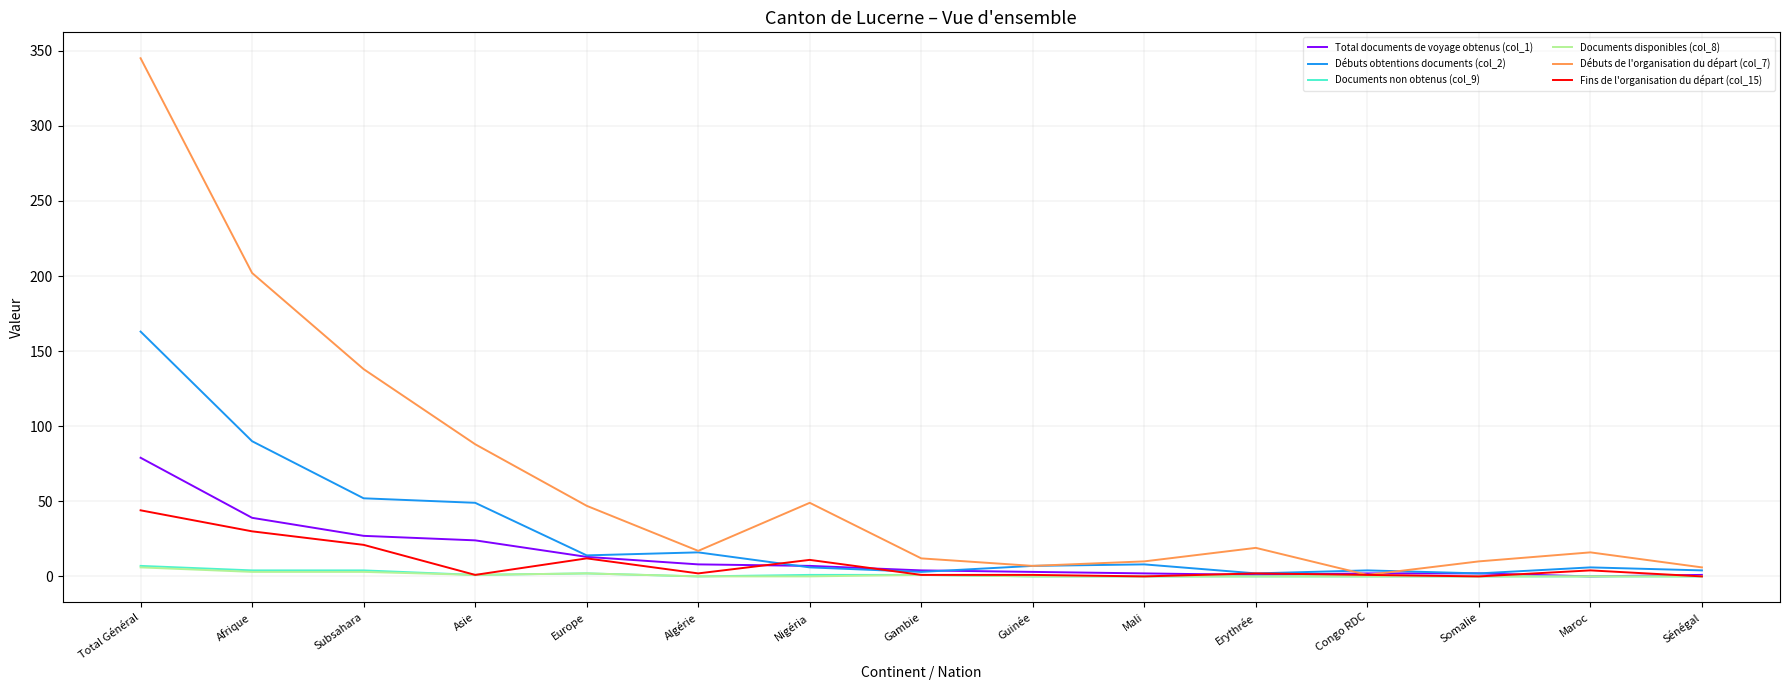

What is the difference between the maximum and minimum values in the Documents non obtenus (col_9) series?

7